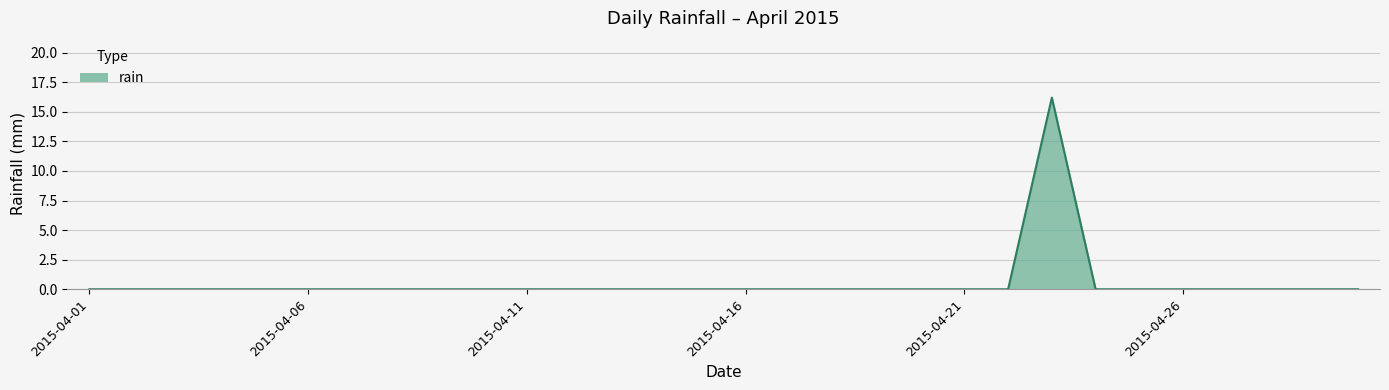

What is the difference between the maximum and minimum values?

16.2